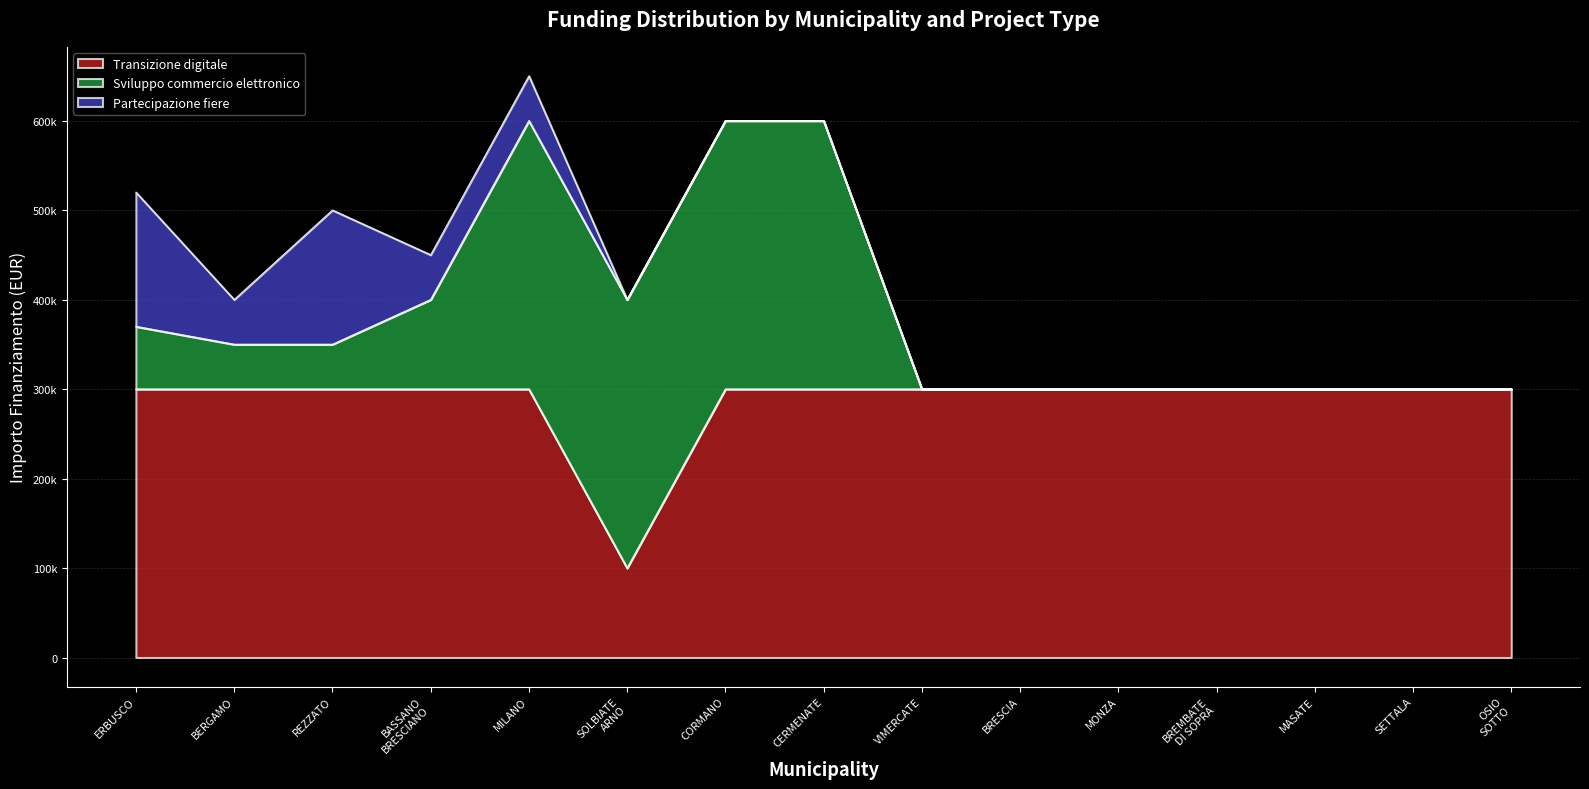

The Sviluppo commercio elettronico series shows 65226 at REZZATO. True or false?

False